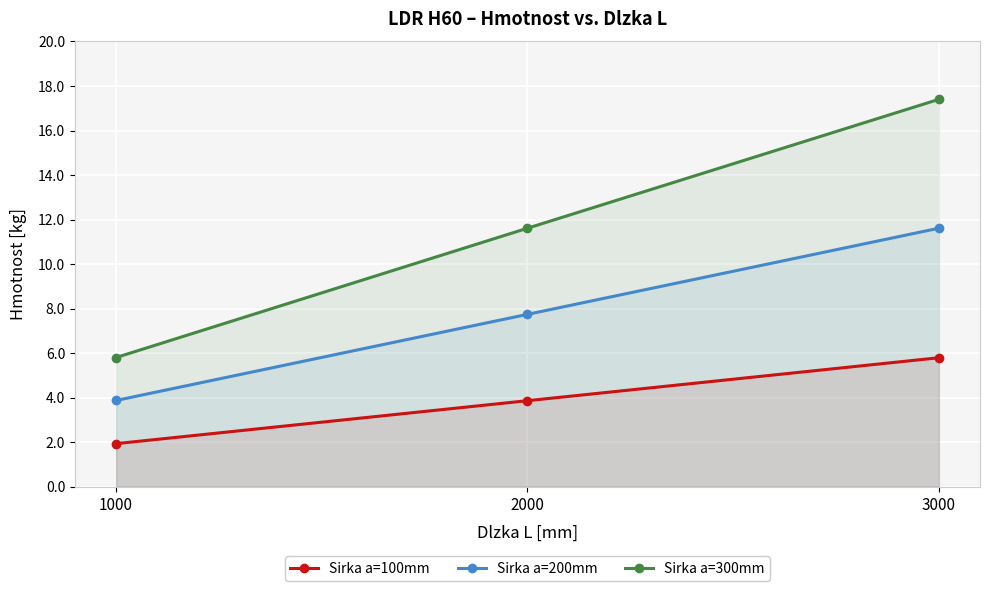

Reading right to left, what are all the values shown in this chart?

Sirka a=100mm: 3000=5.8	2000=3.9	1000=1.9
Sirka a=200mm: 3000=11.6	2000=7.7	1000=3.9
Sirka a=300mm: 3000=17.4	2000=11.6	1000=5.8